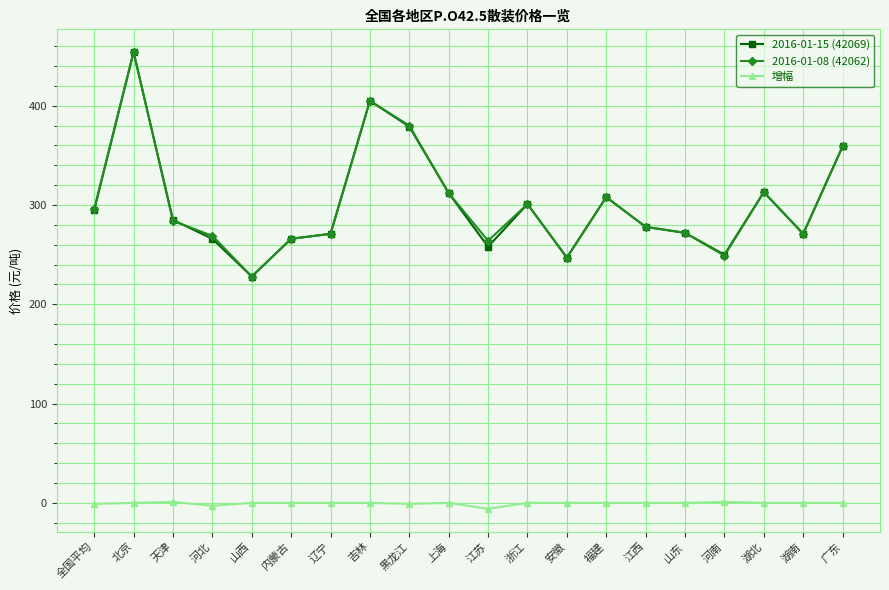

How many data points in 2016-01-15 (42069) are less than 285?

10